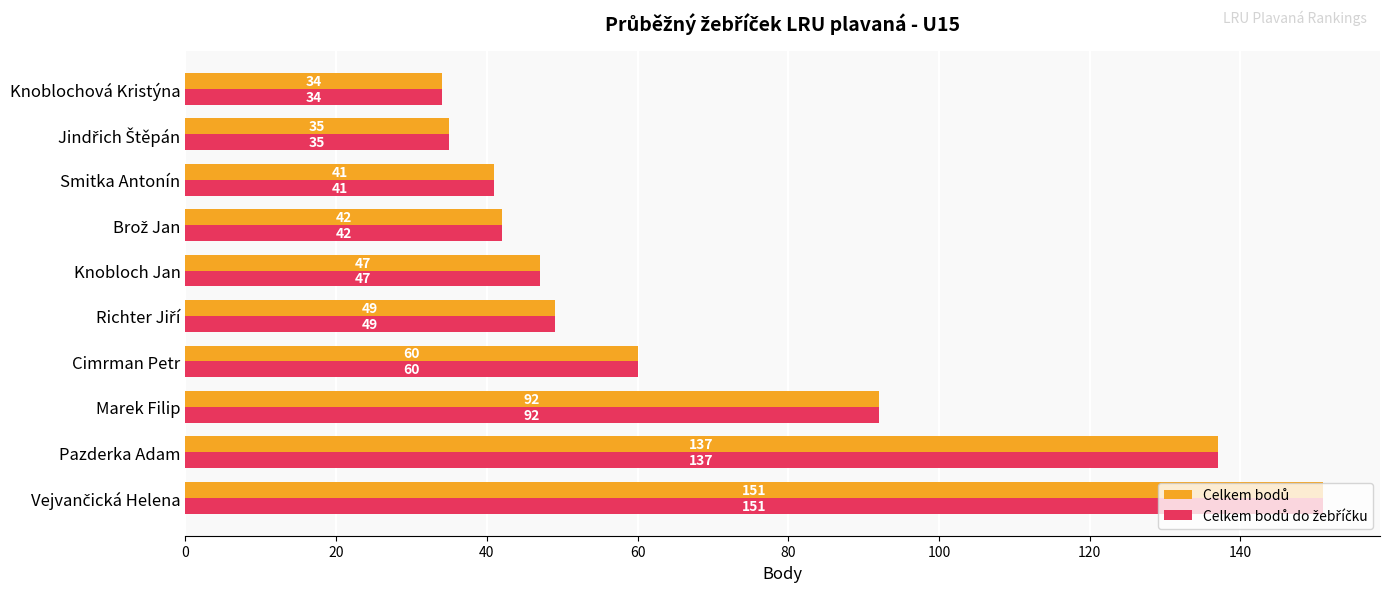

At how many categories does at least one series exceed 75?

3